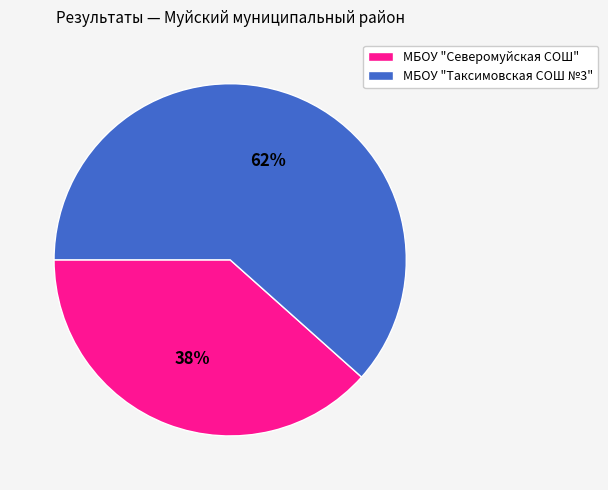

What percentage is the МБОУ "Таксимовская СОШ №3" slice, to the nearest percent?

62%